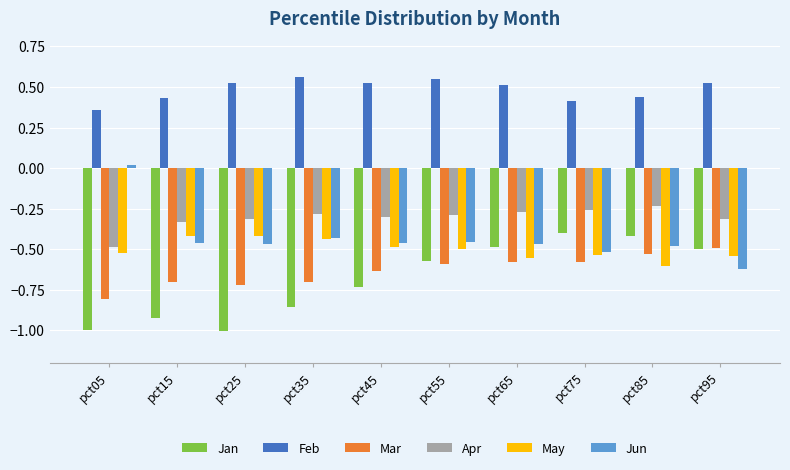

What is the sum of all May values?

-5.0